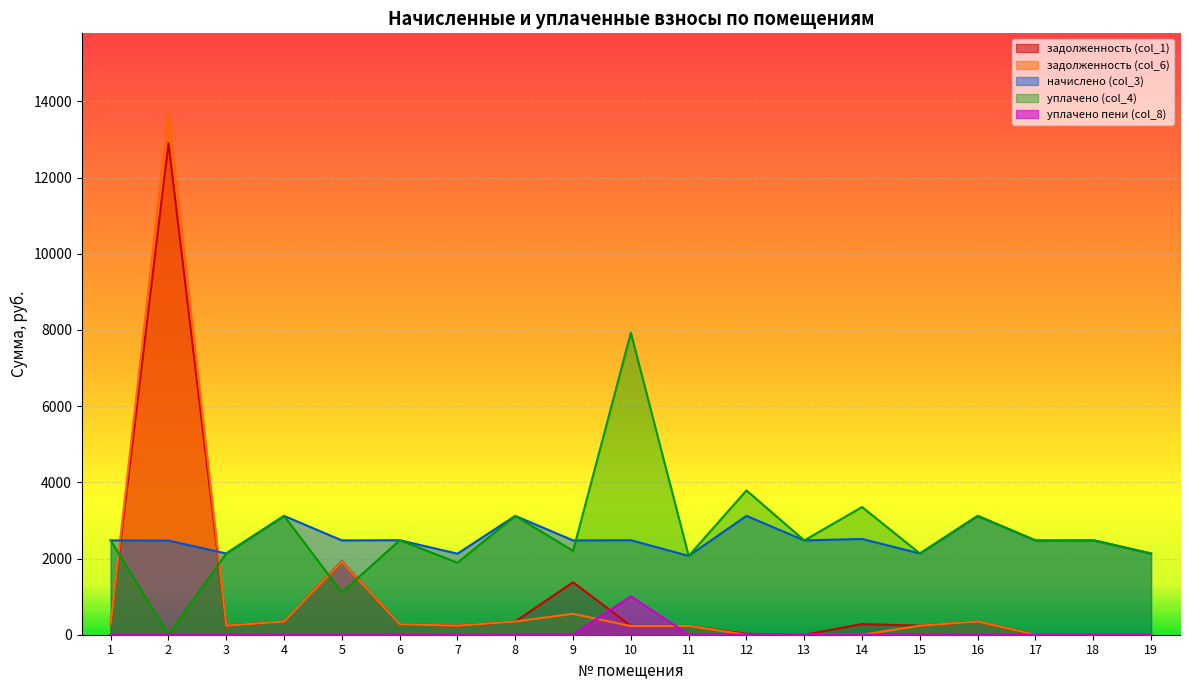

How many lines are shown in the chart?

5